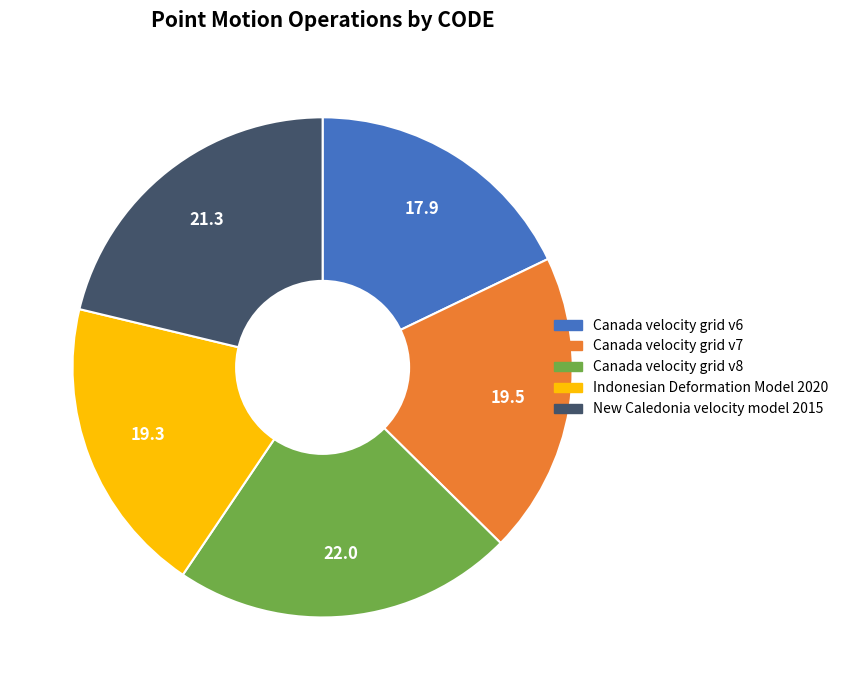

Count the number of slices in the pie.

5